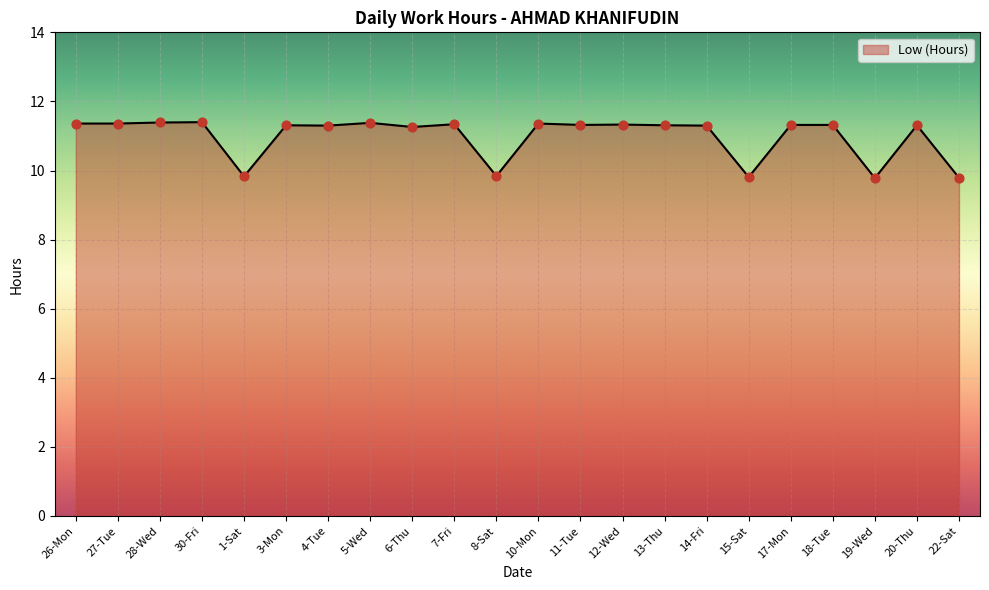

What is the ratio of the value at 8-Sat to the value at 5-Wed?

0.9